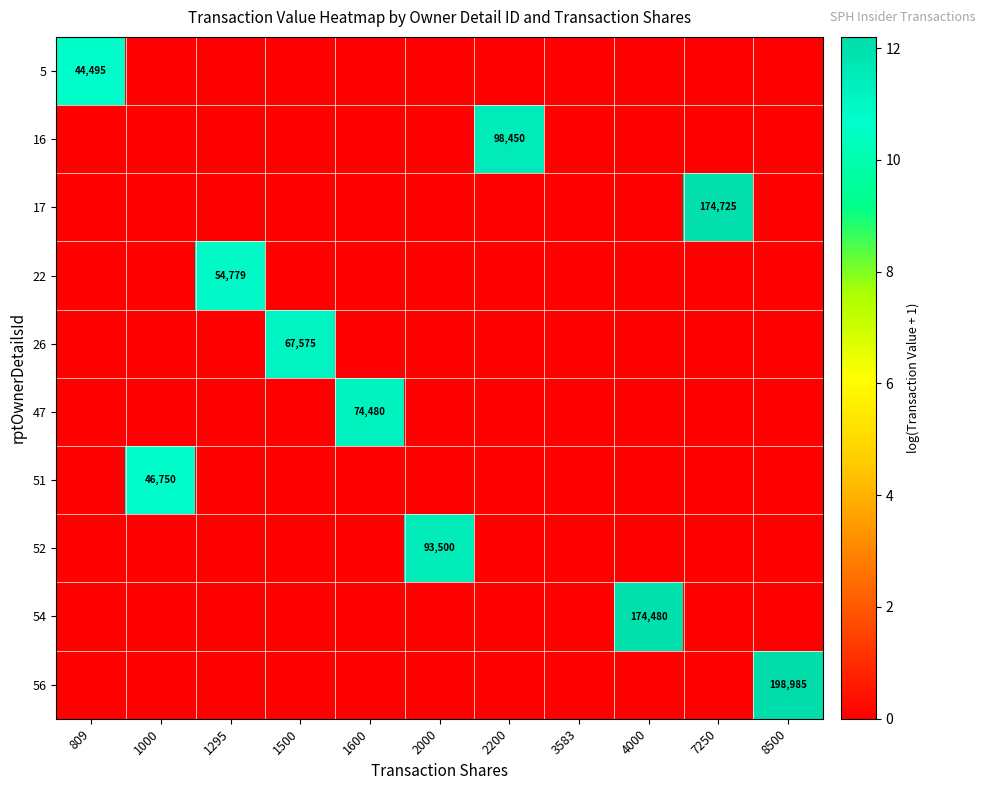

Rank the series at 4000 from lowest to highest value.

5, 16, 17, 22, 26, 47, 51, 52, 56, 54